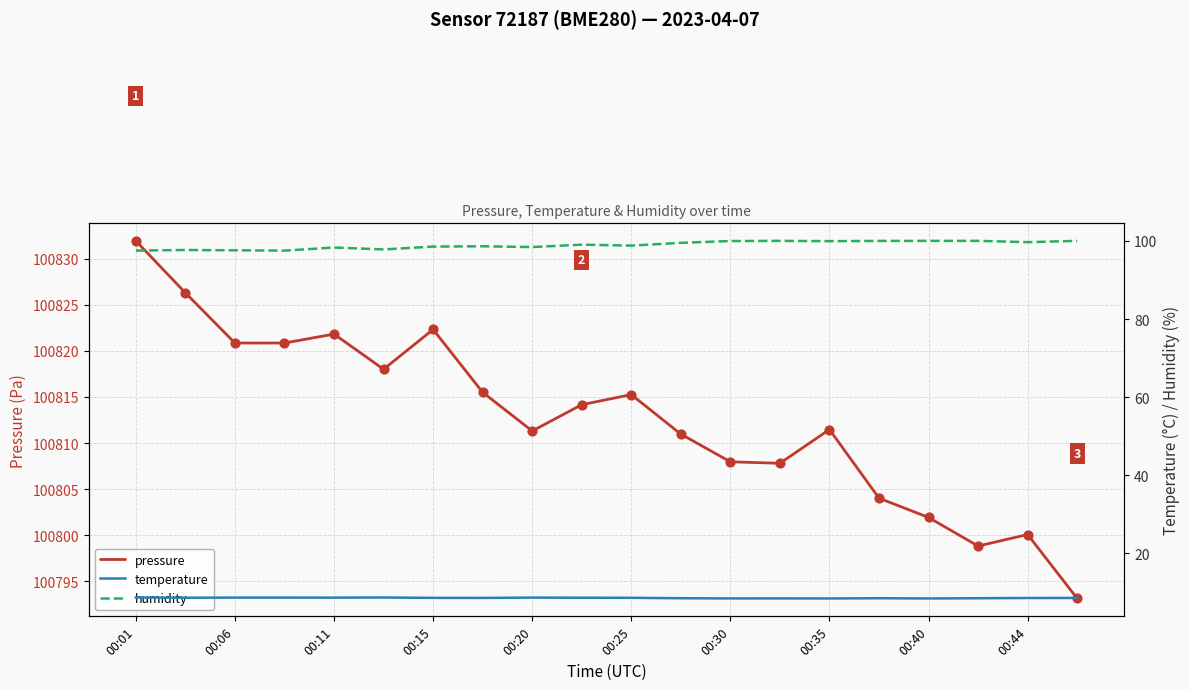

Which series reaches the maximum Y coordinate?

pressure